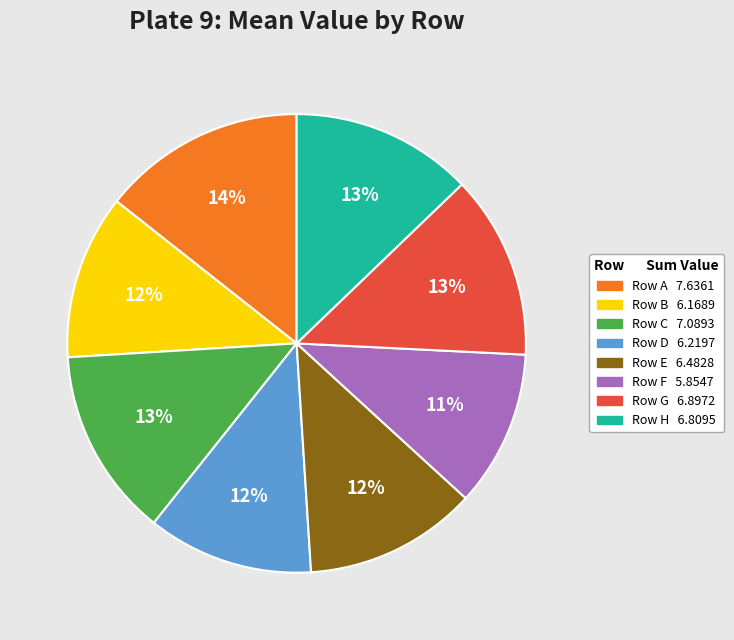

To the nearest percent, what is the difference between the largest and smallest slice percentages?

3%